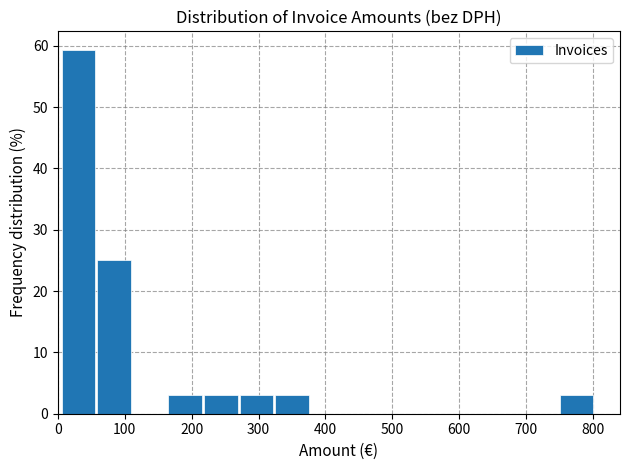

Reading left to right, list every bar in this chart as the range it spans on the x-axis followed by its height. Neither the bar edges nor the heights are printed on the chart, so give them approximately, as read against the axes.

0 to 60: 59
60 to 110: 25
110 to 160: 0
160 to 220: 3
220 to 270: 3
270 to 320: 3
320 to 380: 3
380 to 430: 0
430 to 480: 0
480 to 540: 0
540 to 590: 0
590 to 640: 0
640 to 700: 0
700 to 750: 0
750 to 800: 3